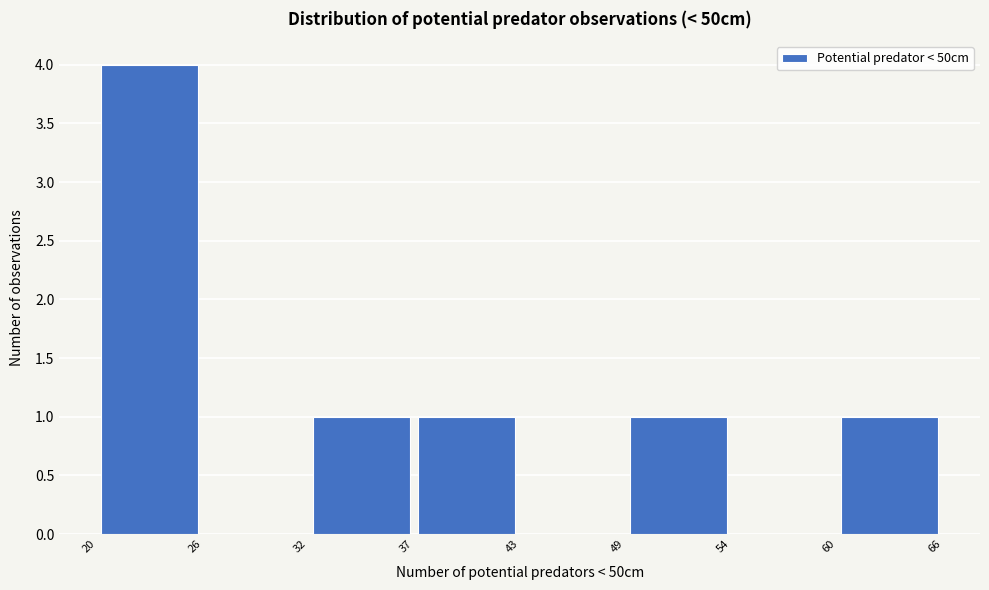

Reading left to right, transcribe this chart: for each bar, give the range it covers on the x-axis and its height. The values are not printed on the chart, so give them approximately, as read against the axis.

20 to 26: 4
26 to 32: 0
32 to 37: 1
37 to 43: 1
43 to 49: 0
49 to 54: 1
54 to 60: 0
60 to 66: 1